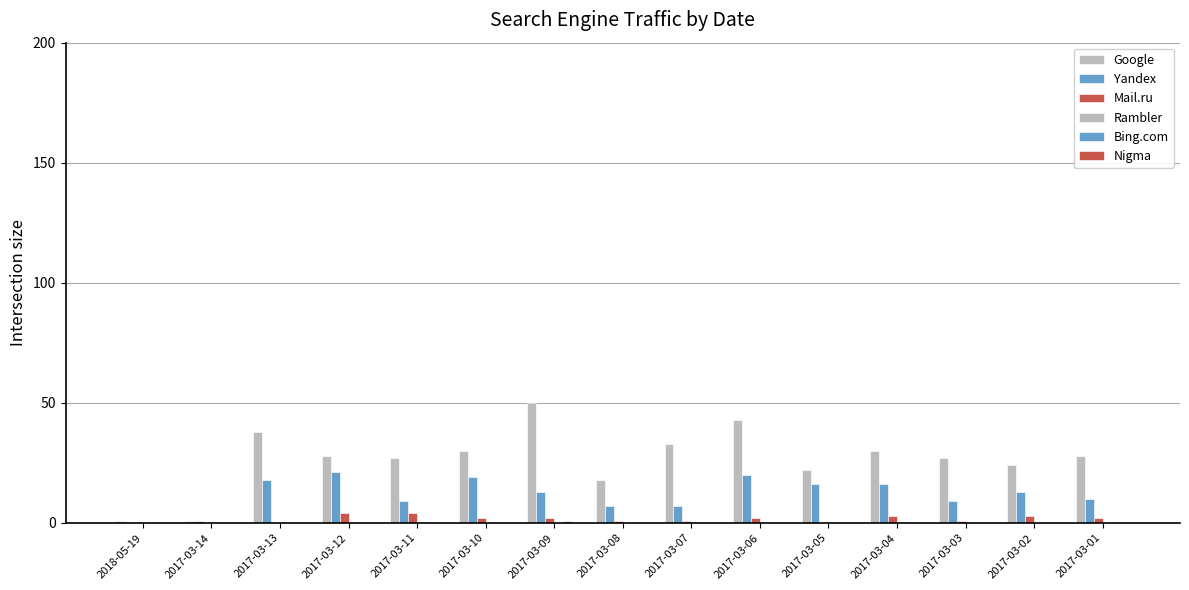

The value of Yandex at 2017-03-09 is 13. True or false?

True